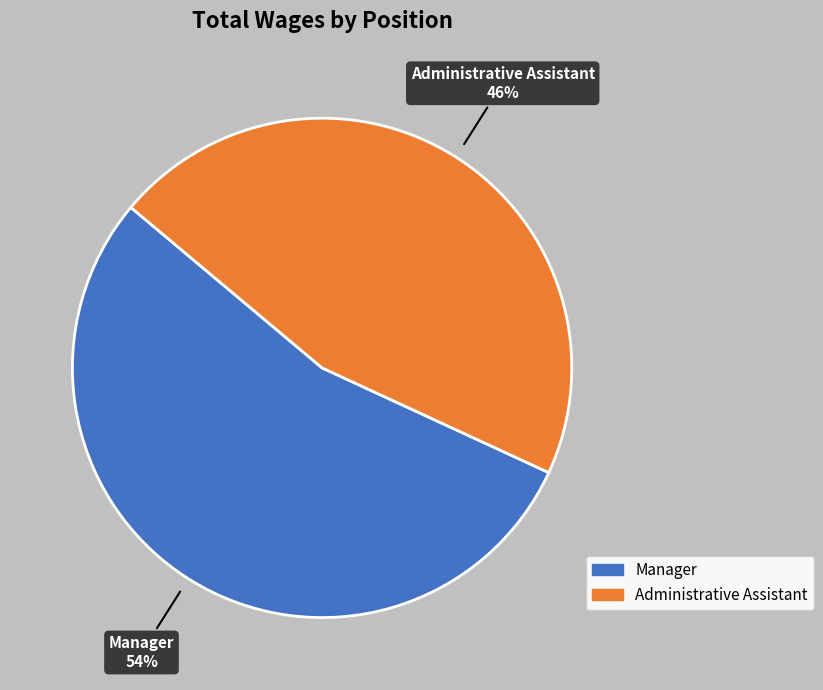

Which slice represents more than half of the pie?

Manager